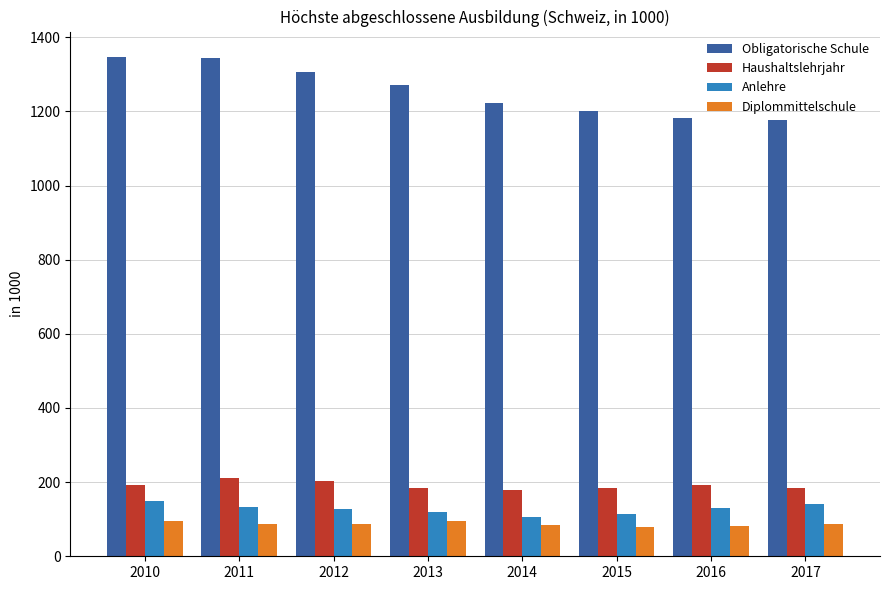

What is the difference between the maximum and minimum values in the Anlehre series?

44.9